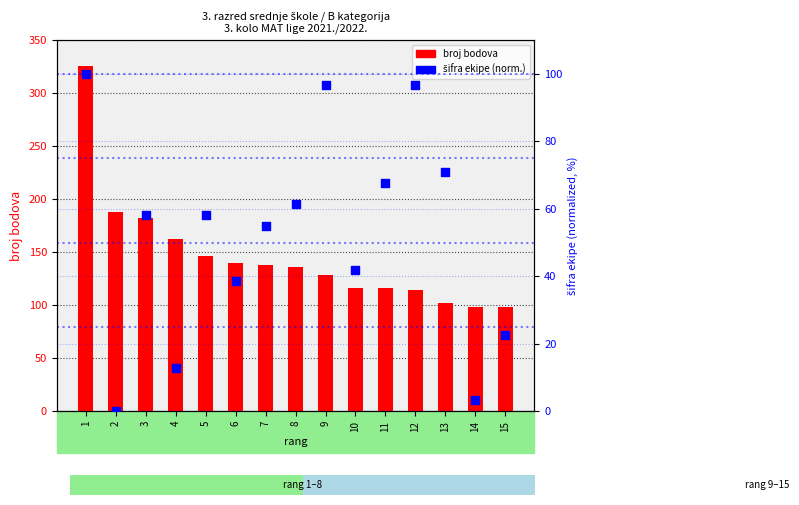

At how many categories does at least one series exceed 113?

12